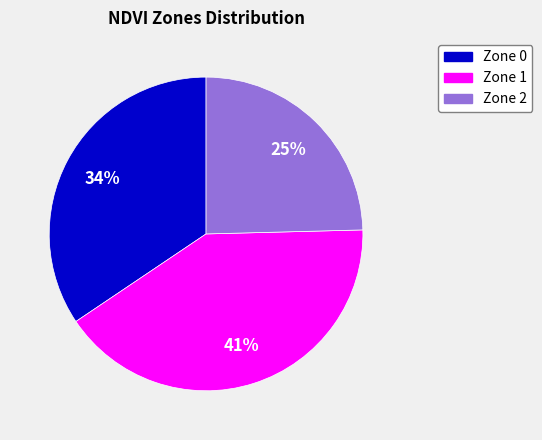

How many segments does this pie chart have?

3